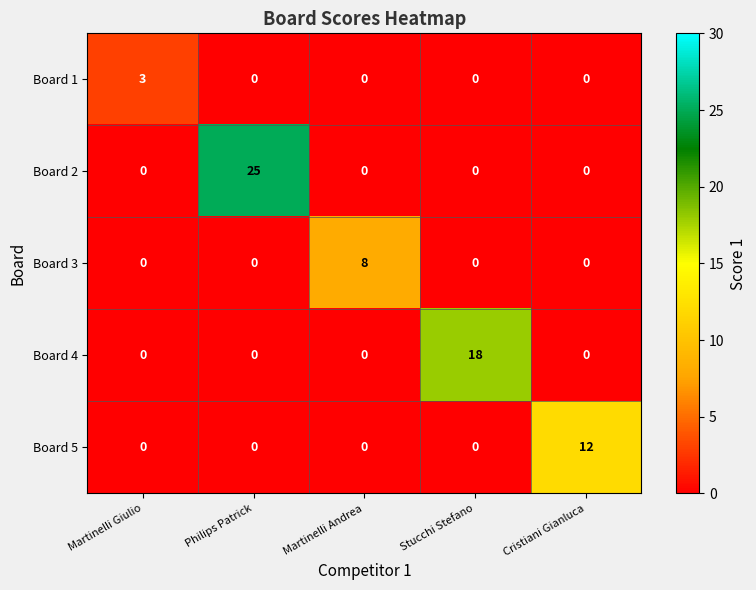

What is the difference between the highest and lowest values at Martinelli Giulio?

3